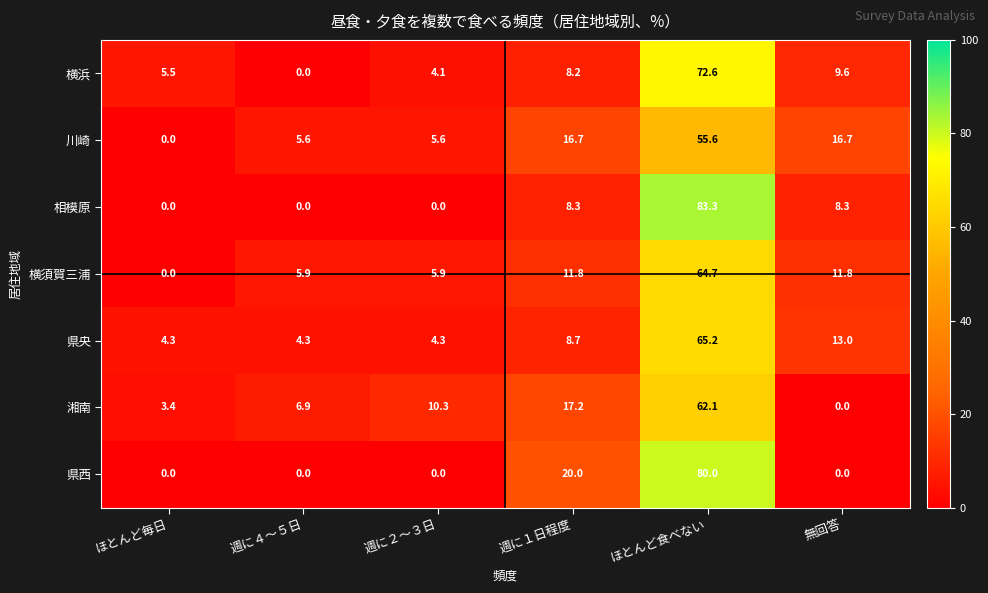

What is the maximum value shown in the chart?

83.3